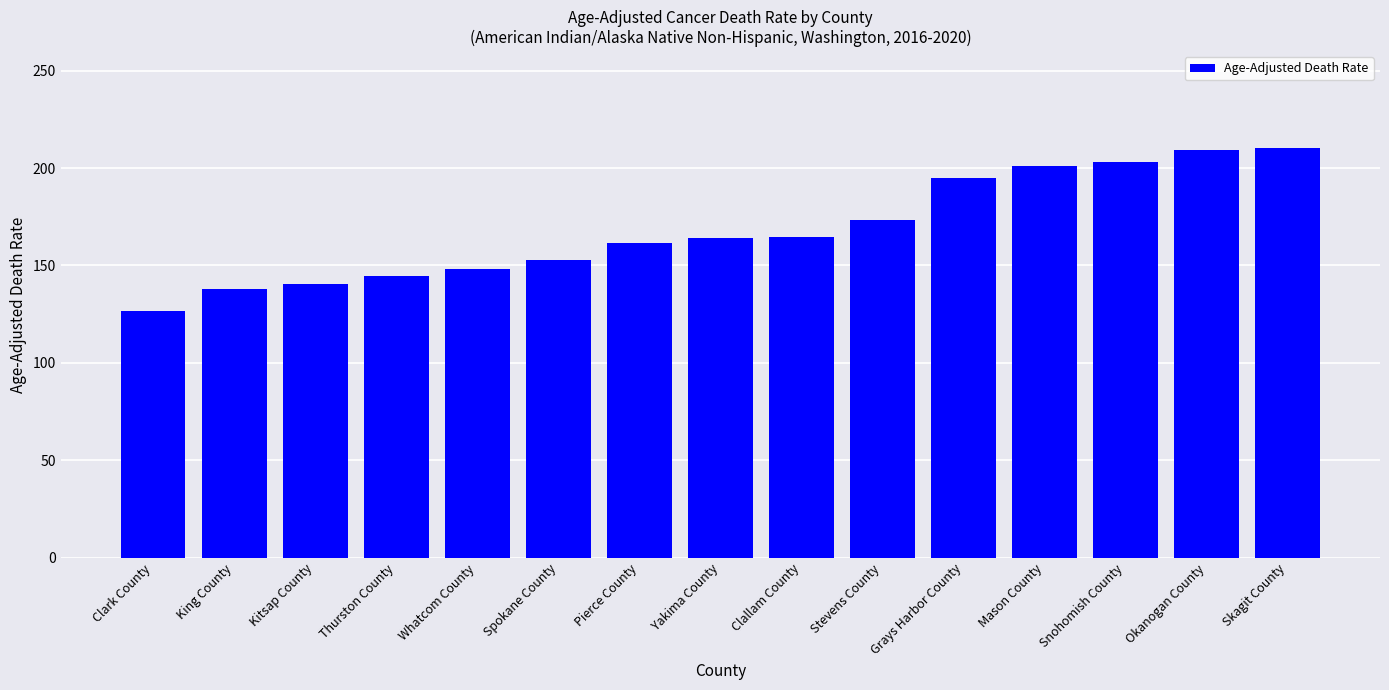

What is the ratio of the value at Clallam County to the value at Thurston County?

1.1